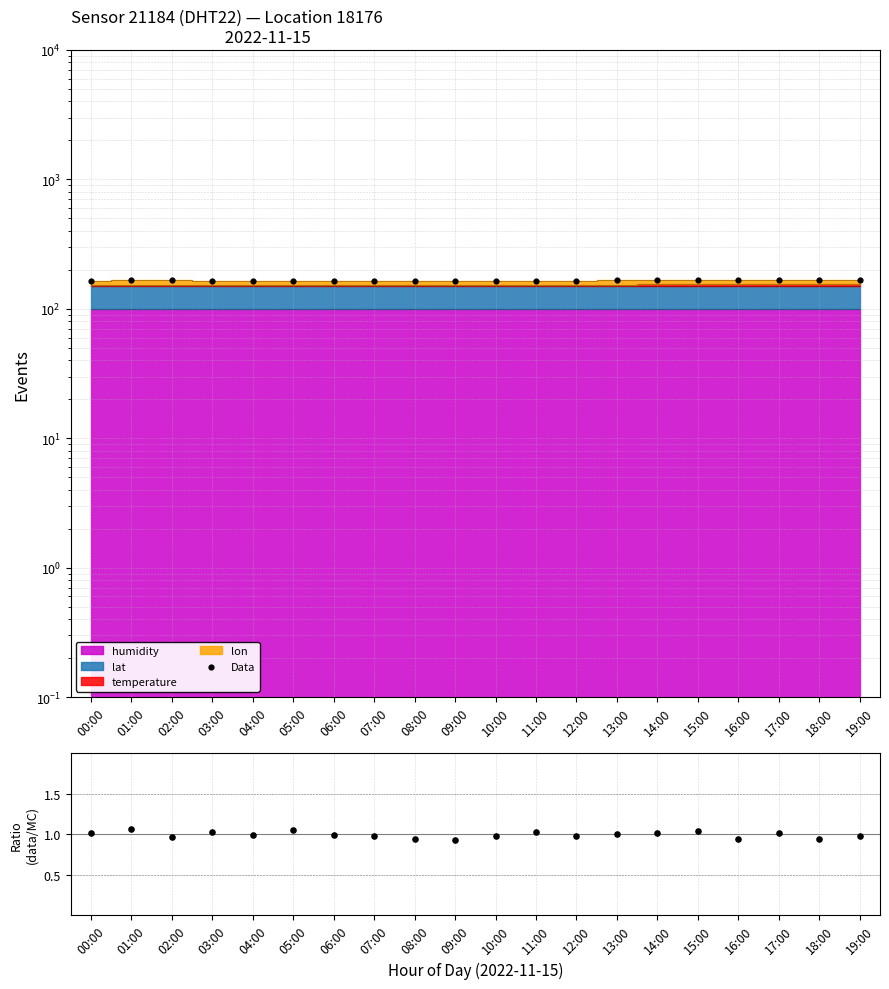

What is the total value across all series at 08:00?

164.5